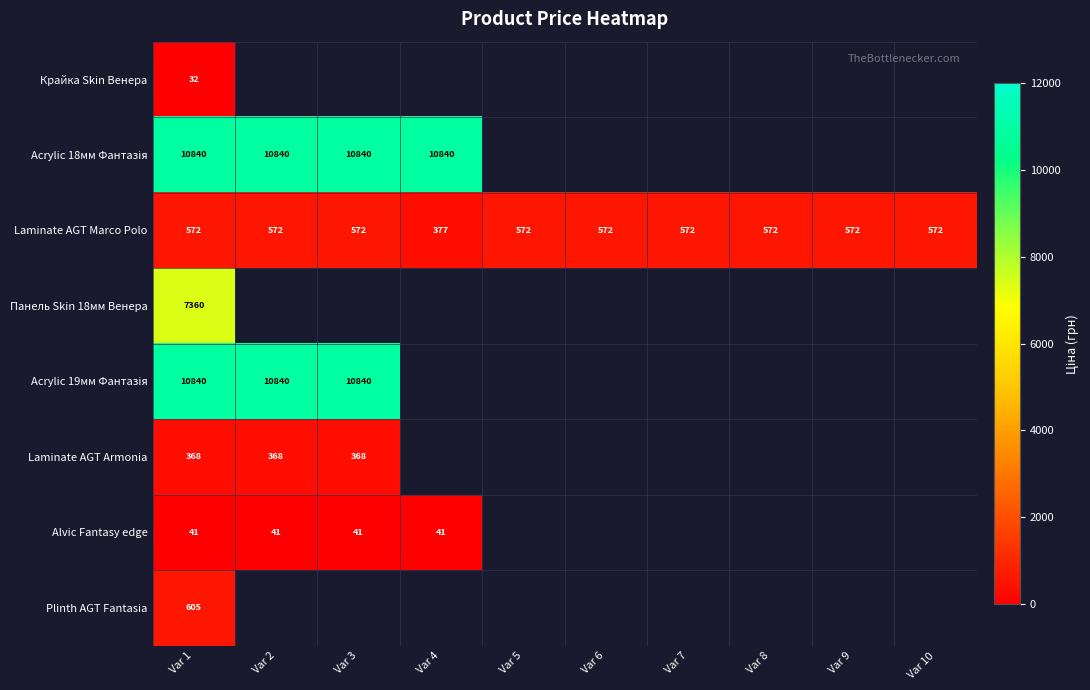

How many distinct data groups are displayed?

8